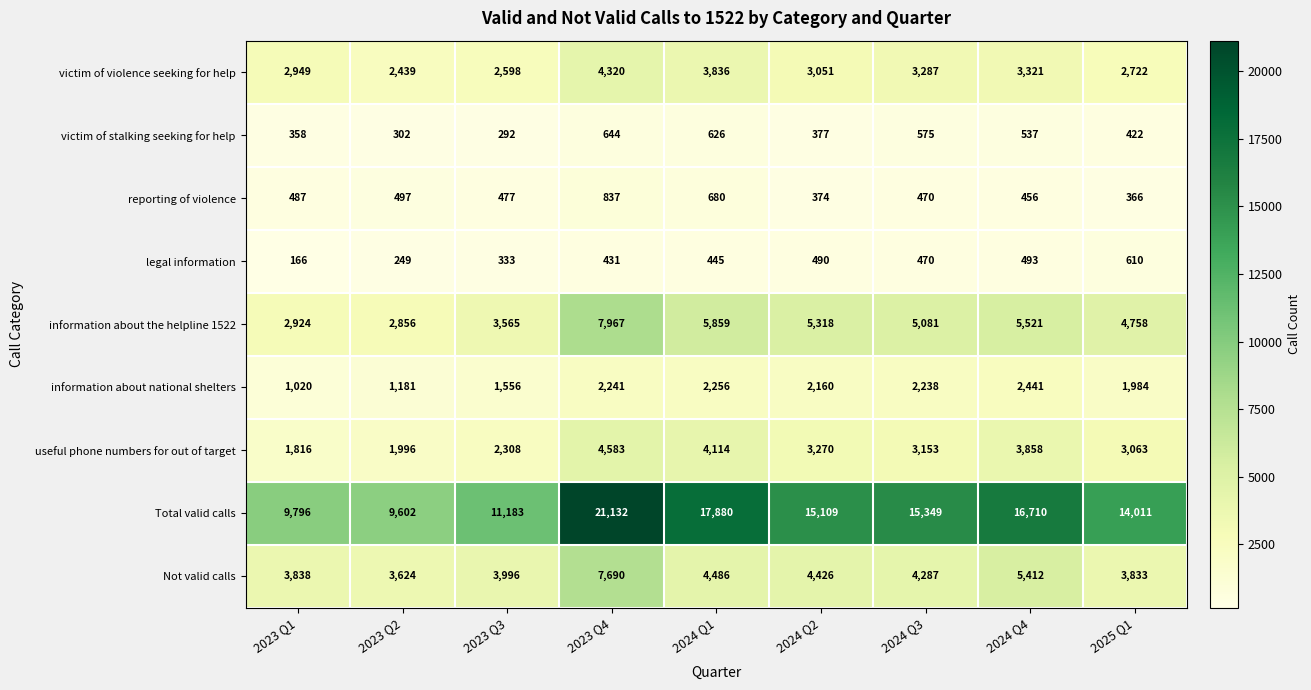

How many distinct data groups are displayed?

9